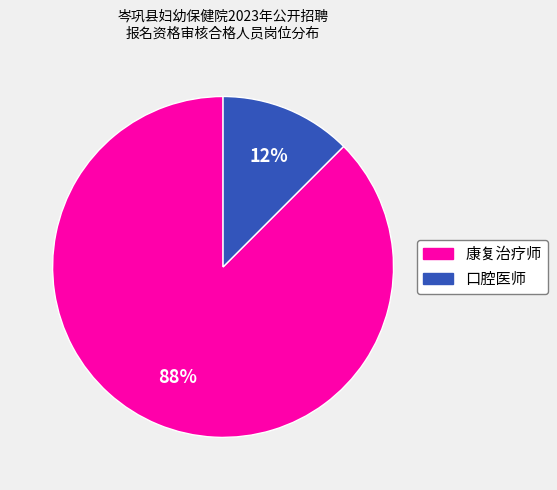

Rank the categories by value from highest to lowest.

康复治疗师, 口腔医师